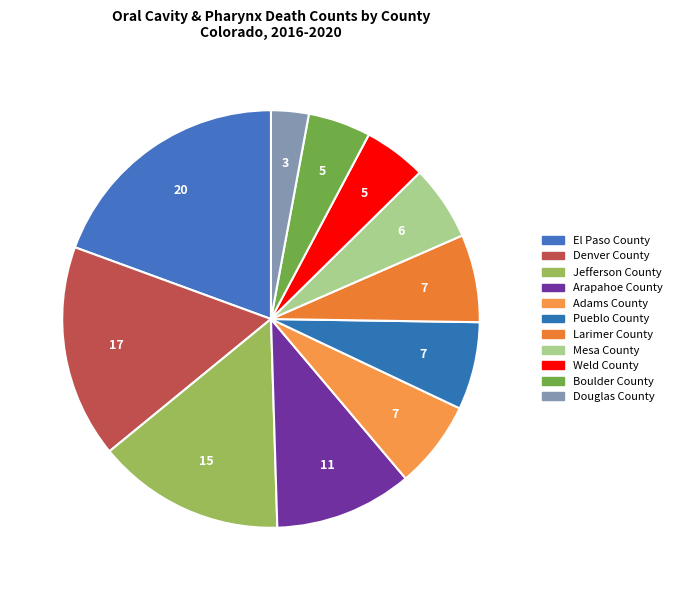

Does El Paso County represent more than half of the total?

No